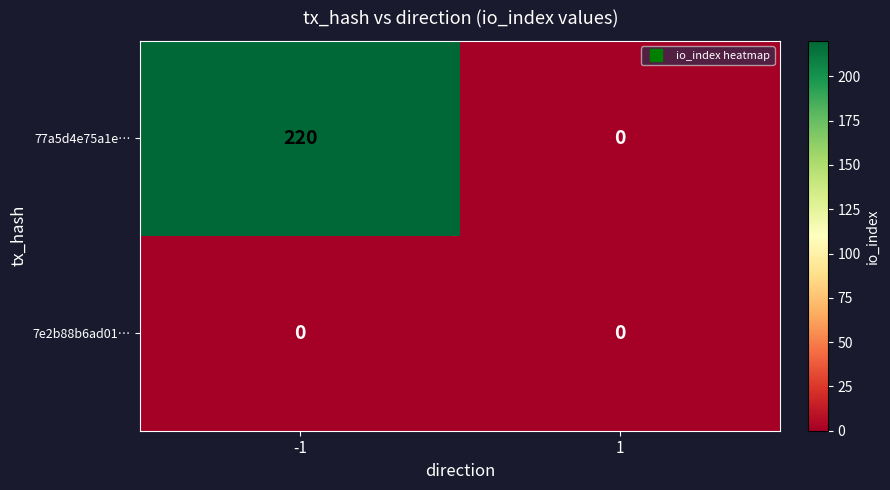

What is the total value across all series at -1?

220